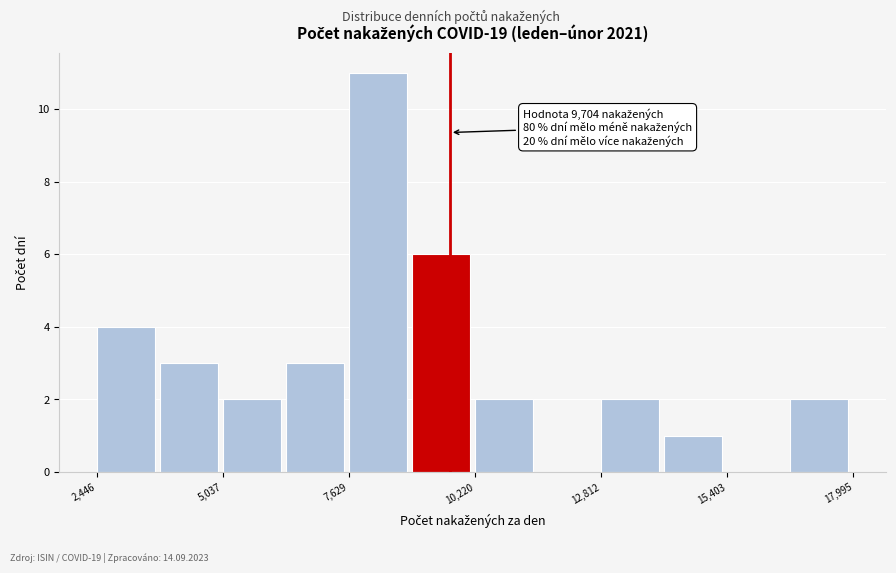

Around what value on the x-axis is the tallest bar? Give the approximate position of its centre, as read against the axis.

8000